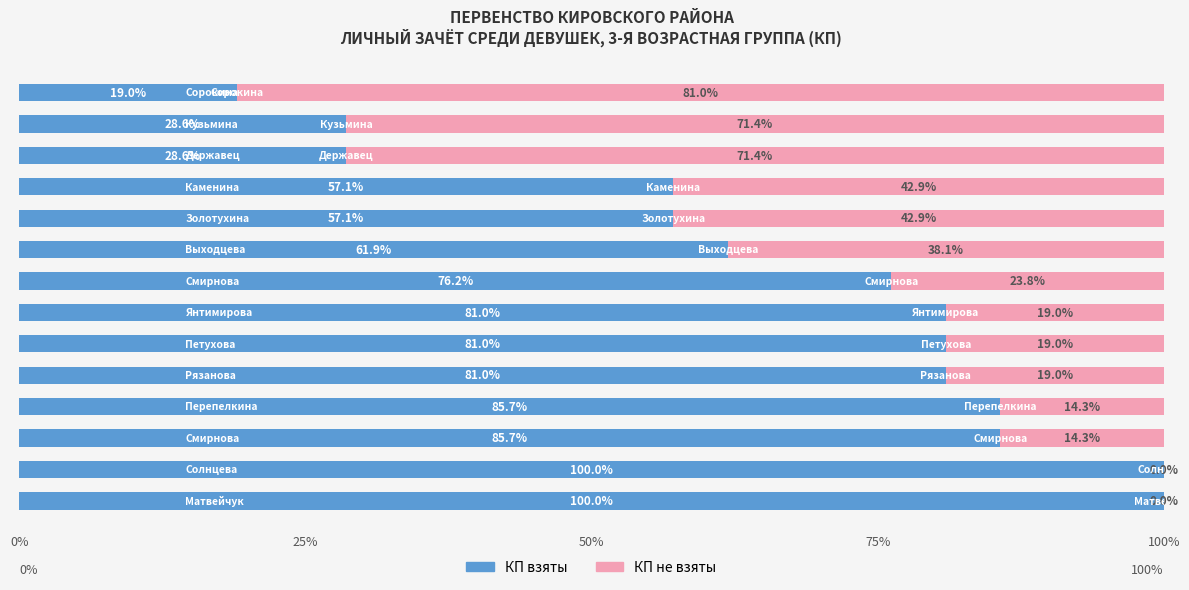

What is the sum of all КП взяты values?

942.9